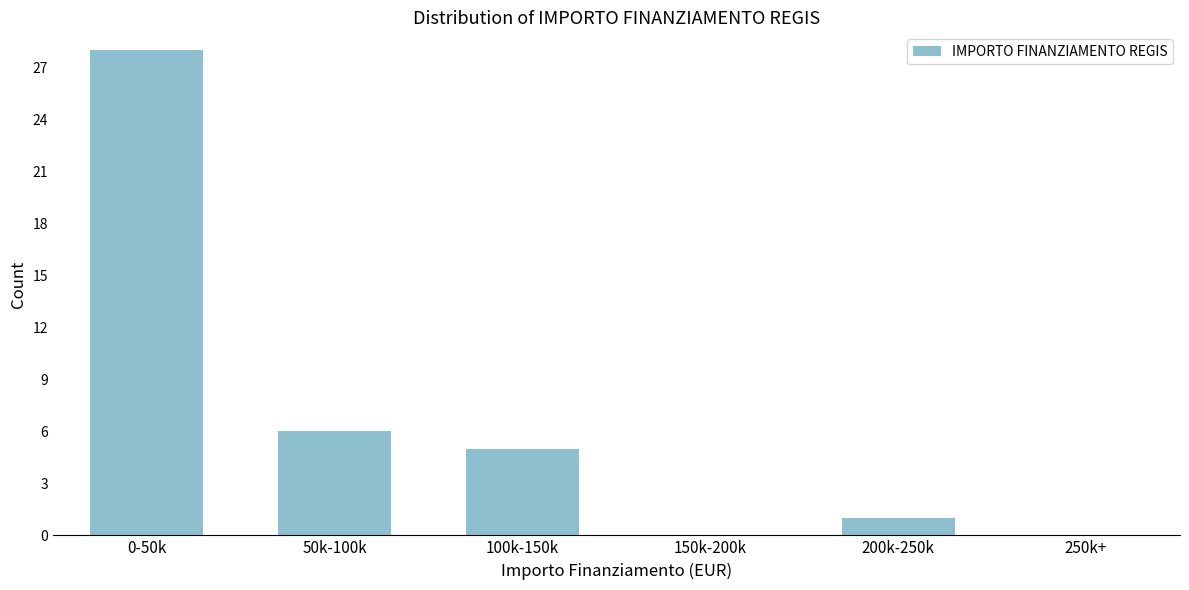

Reading right to left, list all the values displayed in this chart.

250k+=0	200k-250k=1	150k-200k=0	100k-150k=5	50k-100k=6	0-50k=28